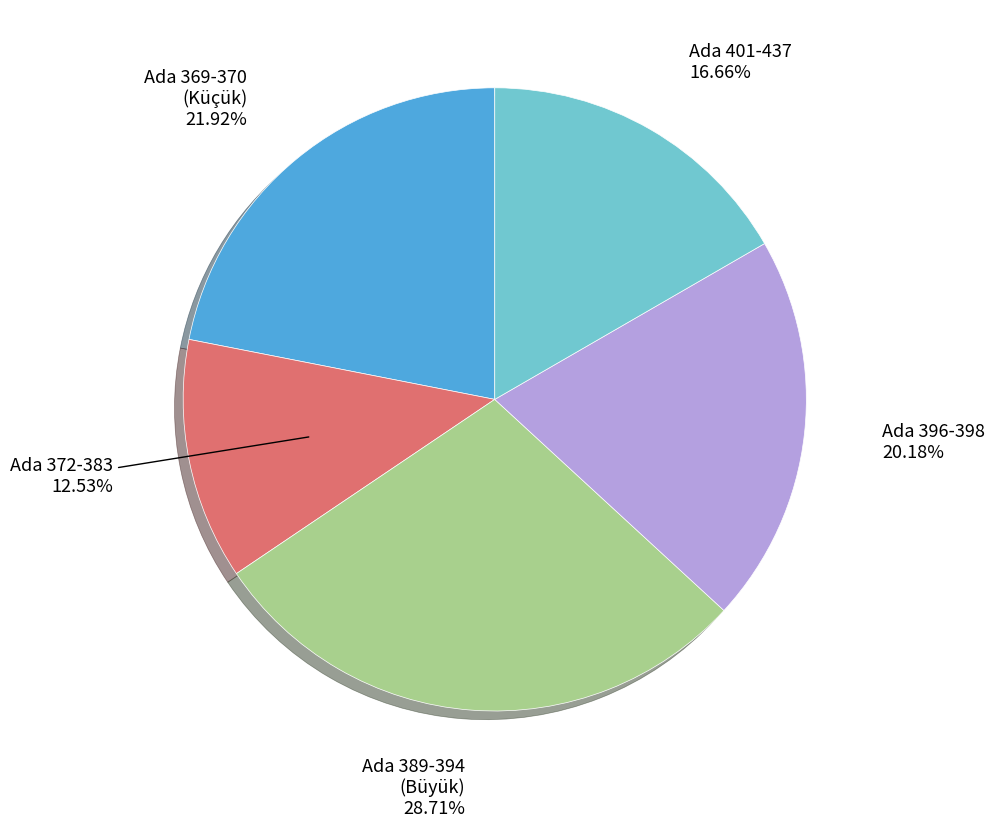

Is there a majority slice in this chart?

No